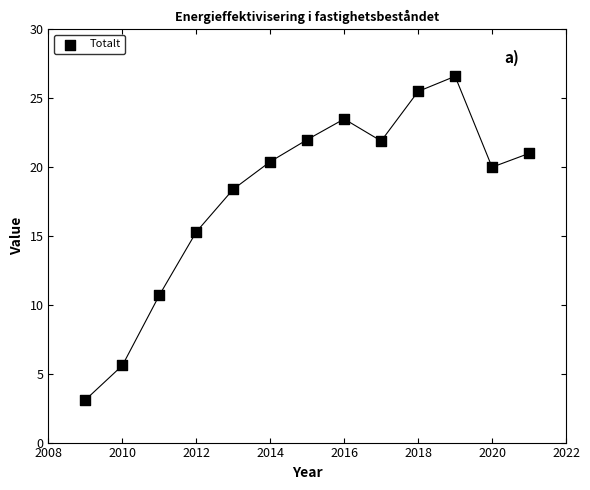

What is the range of Y values (max minus min)?

23.5